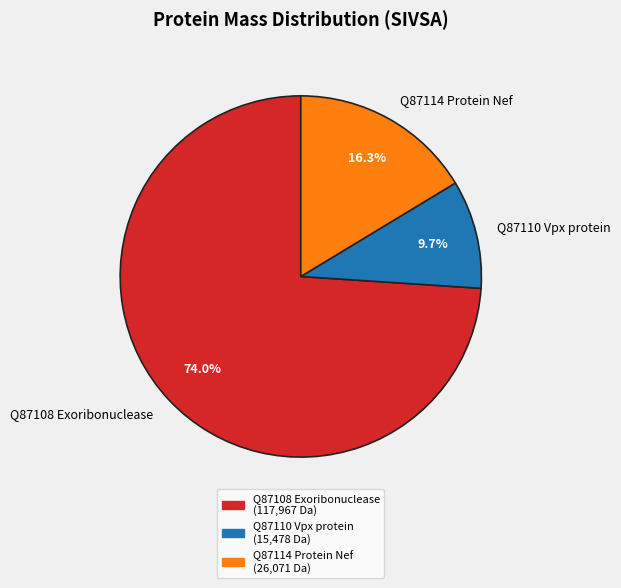

How much of the chart is everything except Q87114 Protein Nef?

83.7%